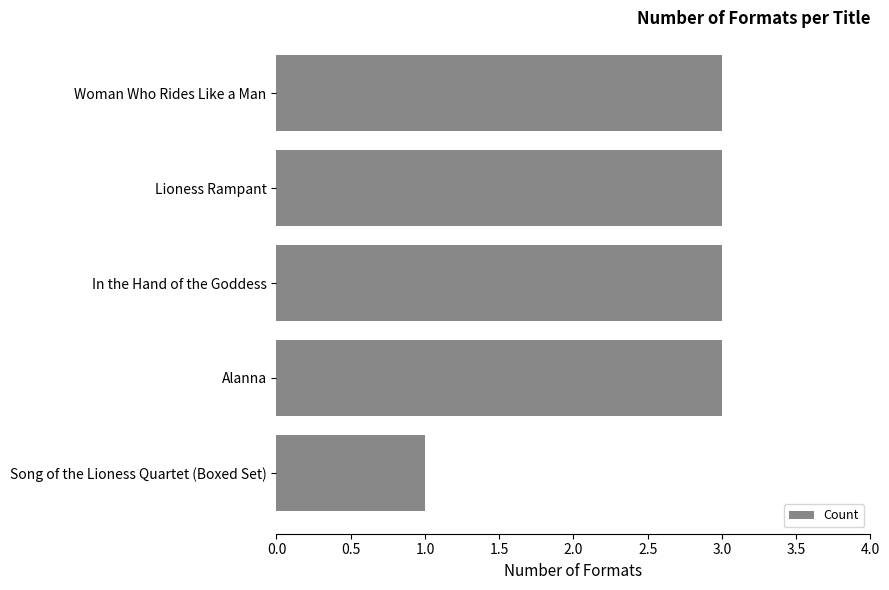

Reading bottom to top, what are all the values shown in this chart?

1	3	3	3	3